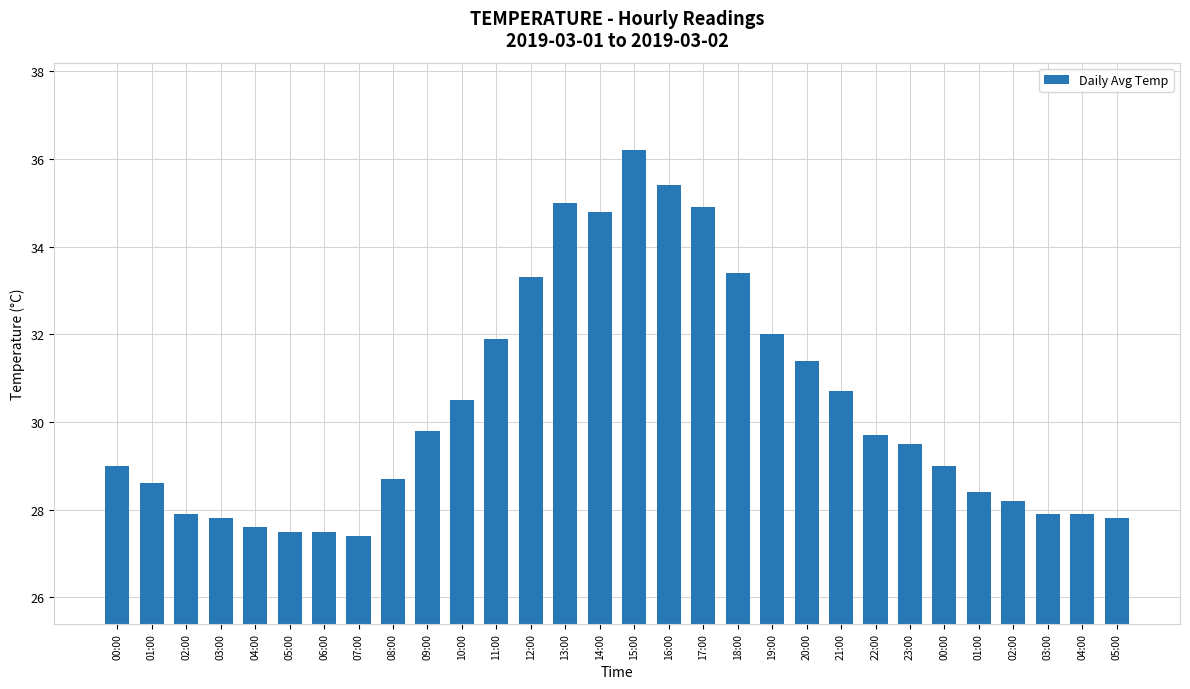

How many categories are shown in the chart?

30